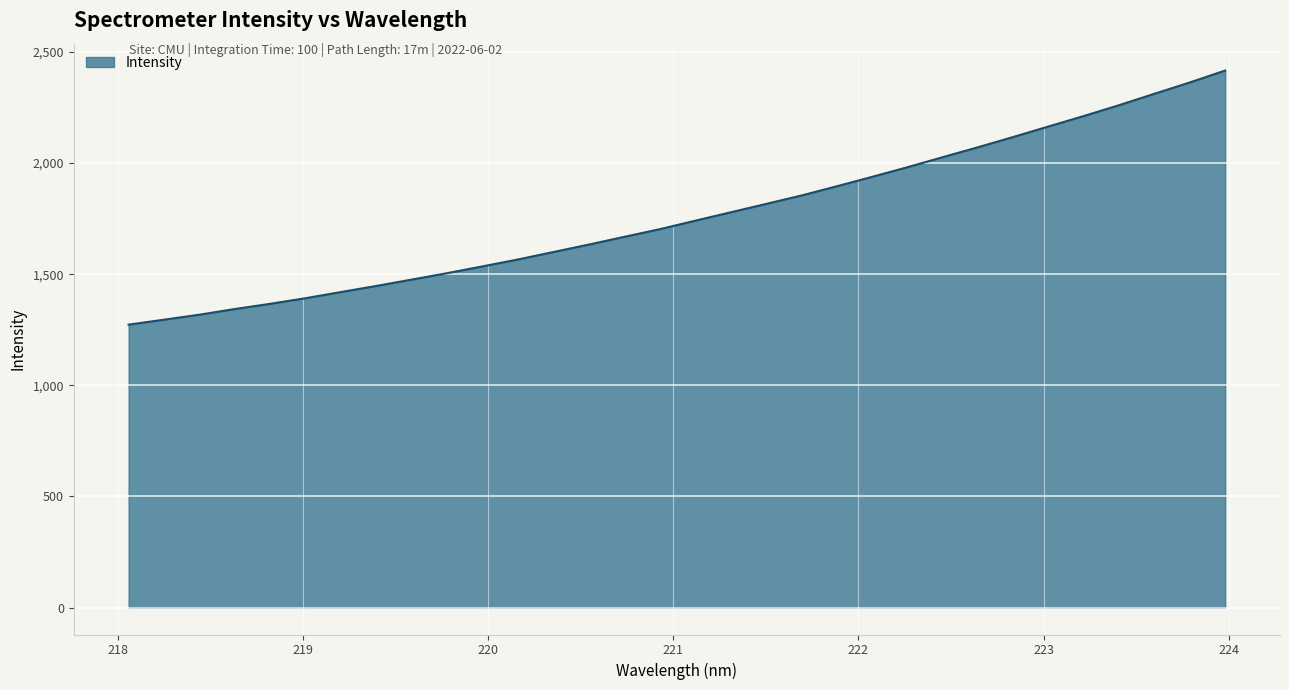

What is the difference between the maximum and minimum values?

1143.0